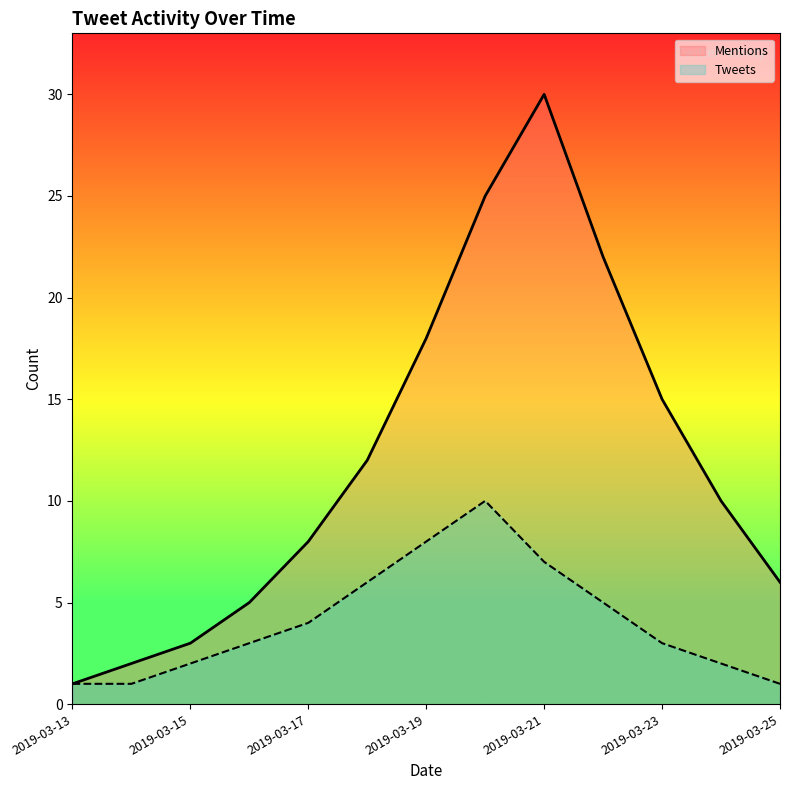

Does the chart have visible grid lines?

No